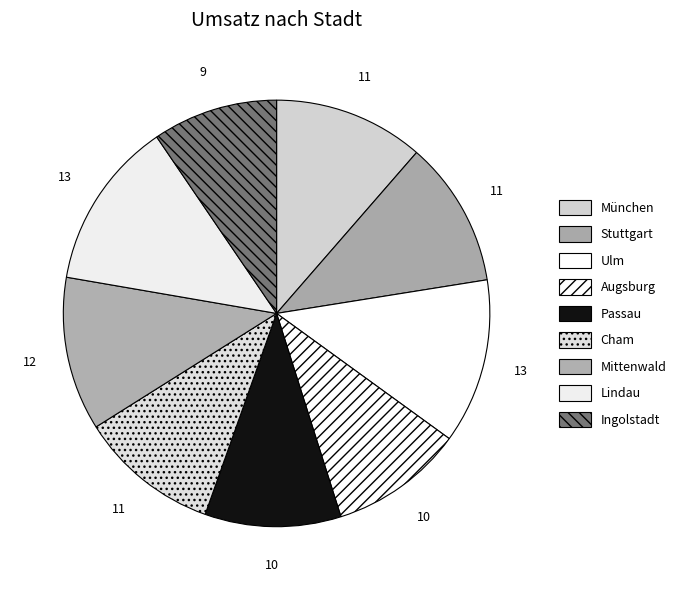

The Stuttgart slice represents 24% of the pie. True or false?

False